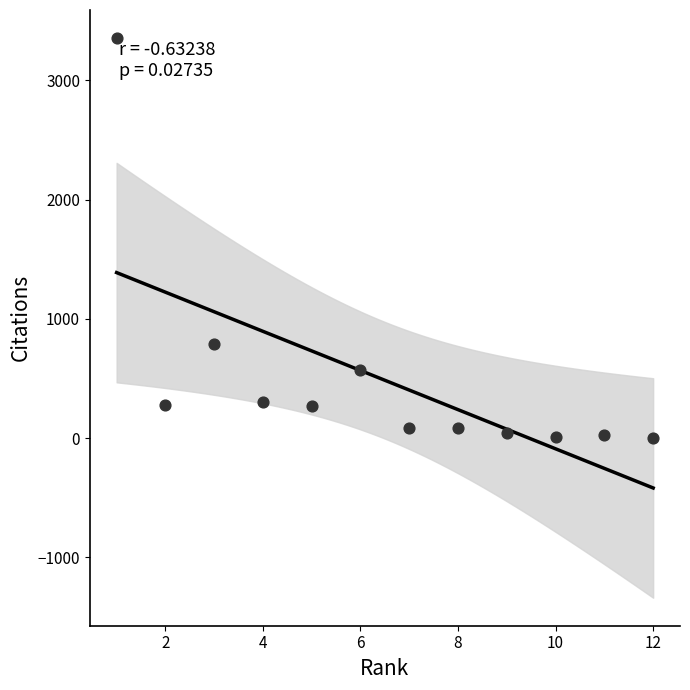

What is the range of Y values (max minus min)?

3353